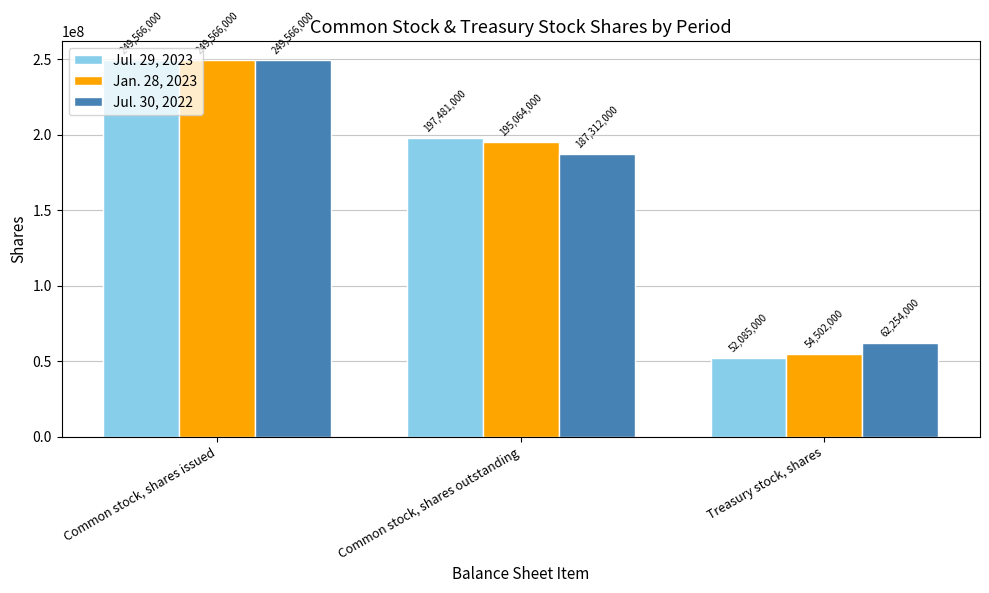

At which category is the sum across all series the highest?

Common stock, shares issued